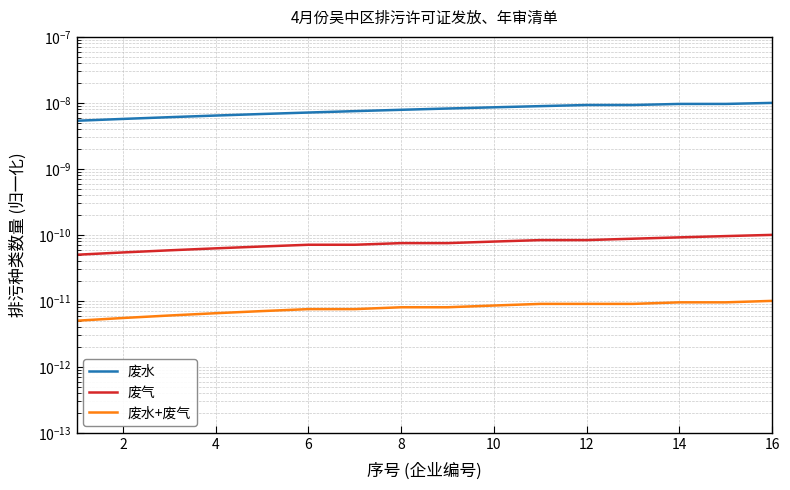

Between 16 and 11, which series saw the biggest shift?

废水